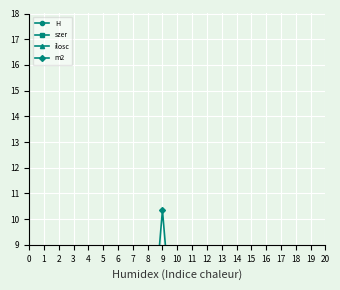

Where does the H series first go above 2?

1